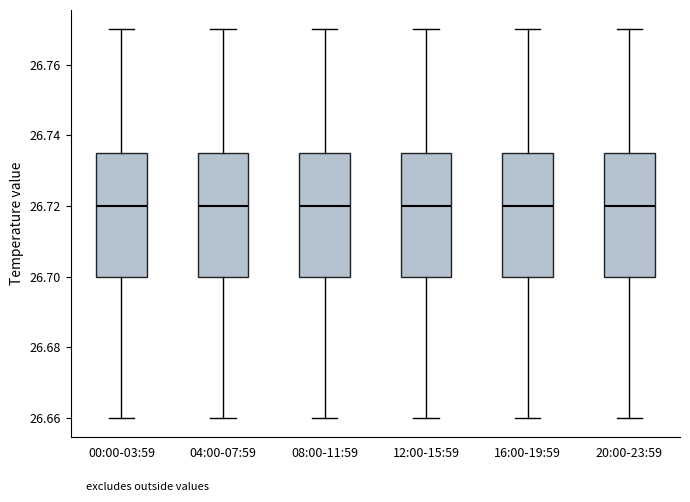

Where does the lower whisker of the box for 04:00-07:59 end on the y-axis? The values are not printed on the chart, so give them approximately, as read against the axis.

26.660